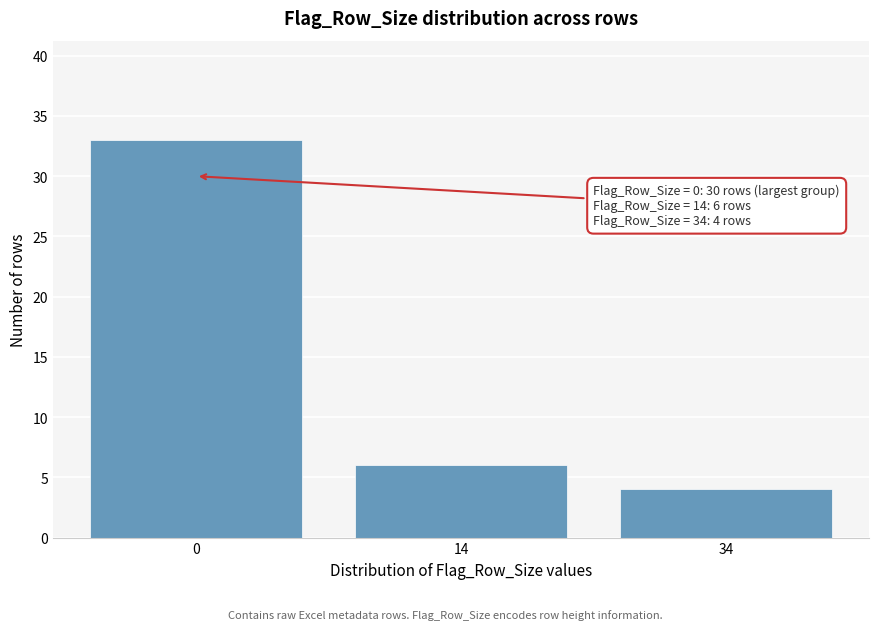

Reading right to left, transcribe all the data shown in this chart.

4	6	33